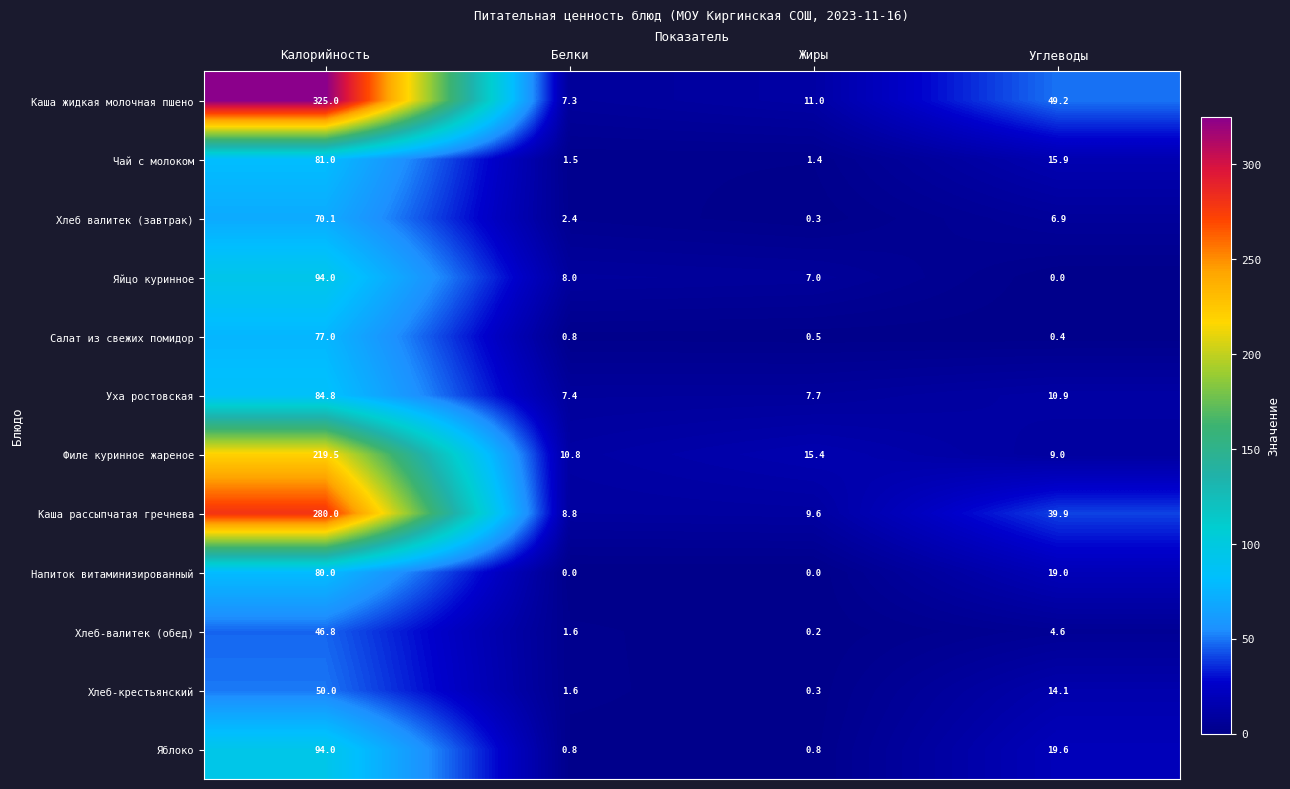

What is the maximum value for Хлеб валитек (завтрак)?

70.1